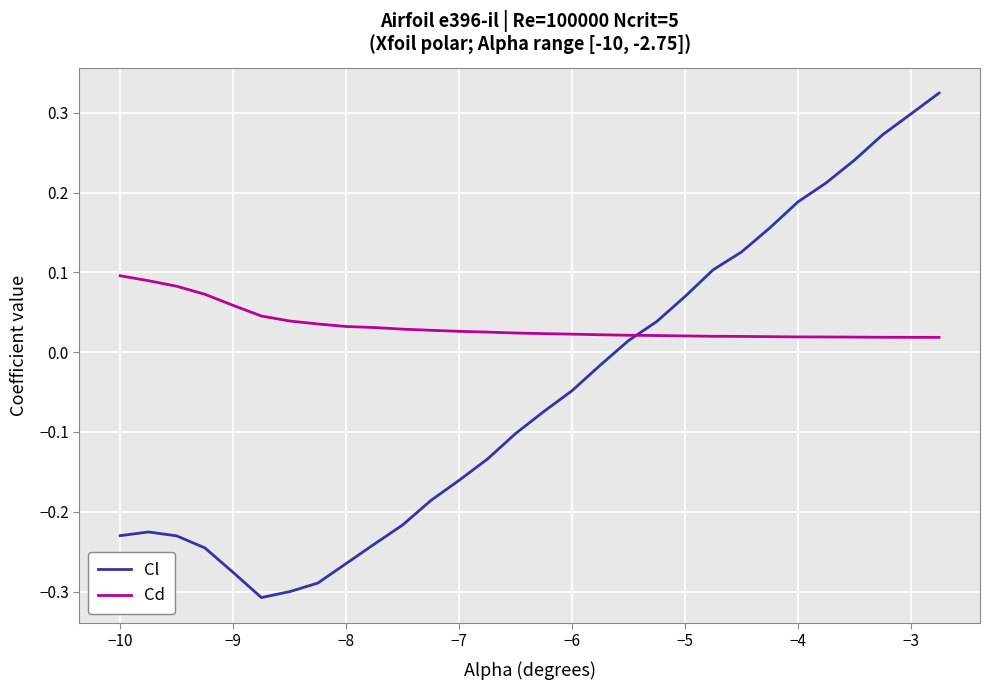

Which series has the widest spread of values?

Cl